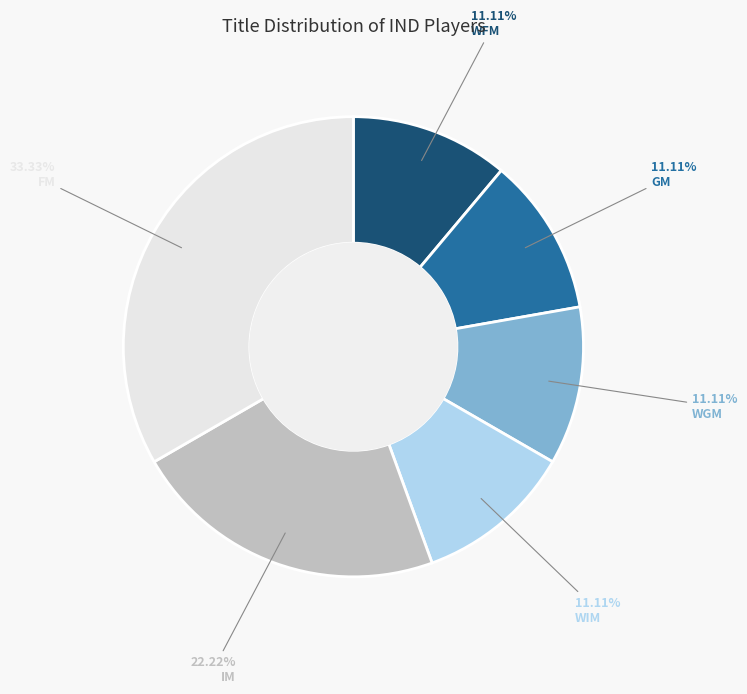

What portion of the pie excludes GM?

88.9%